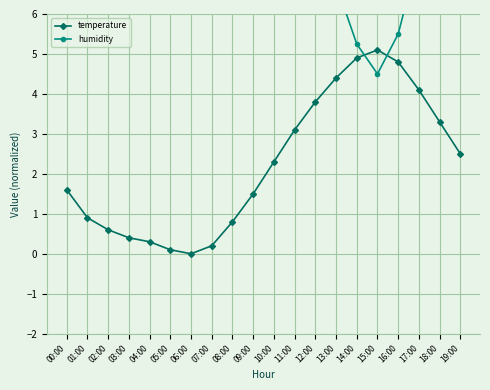

Which series has the largest range (max minus min)?

humidity